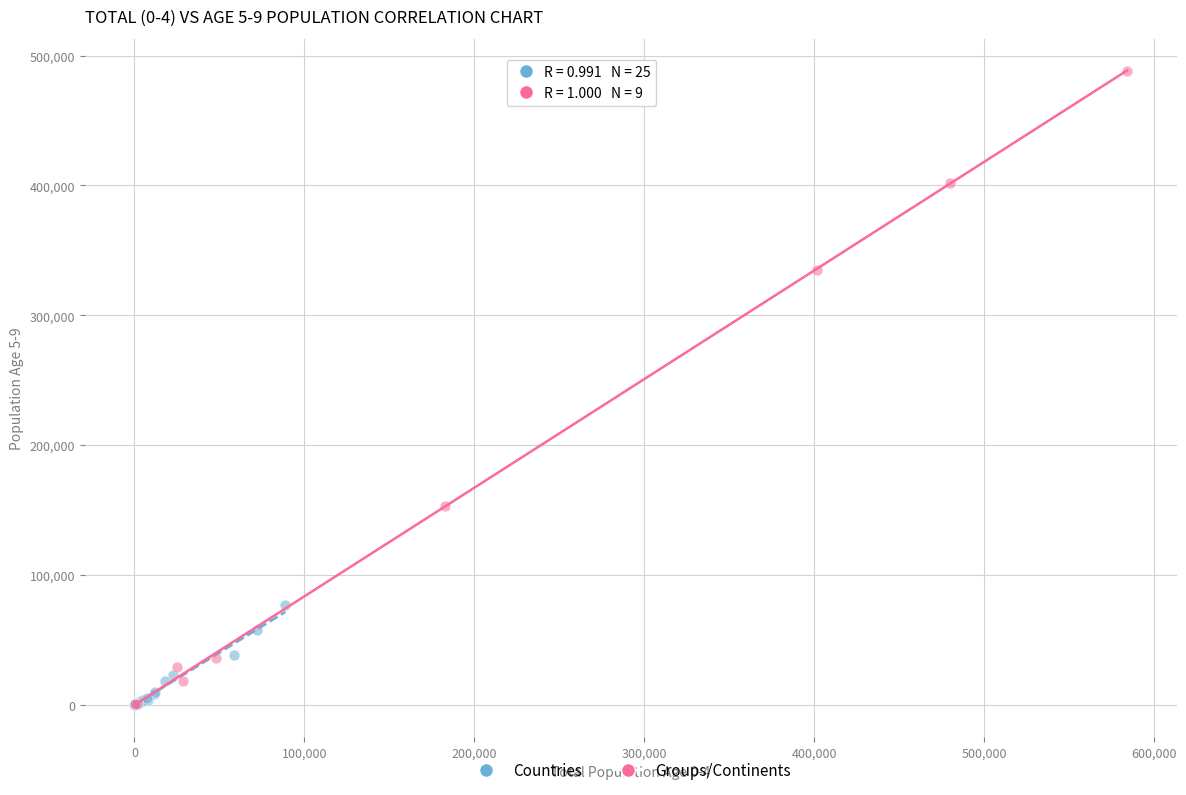

Which series contains the highest Y value?

Groups/Continents